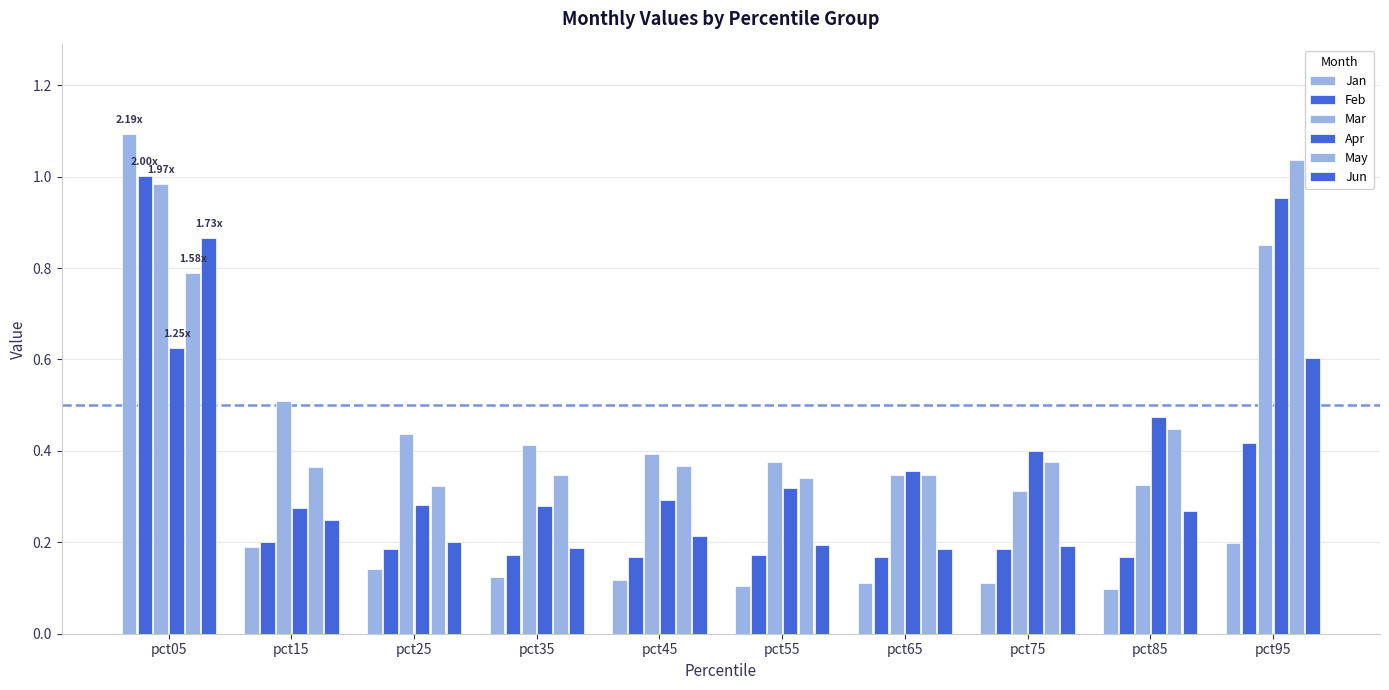

How many bars are there in total?

60